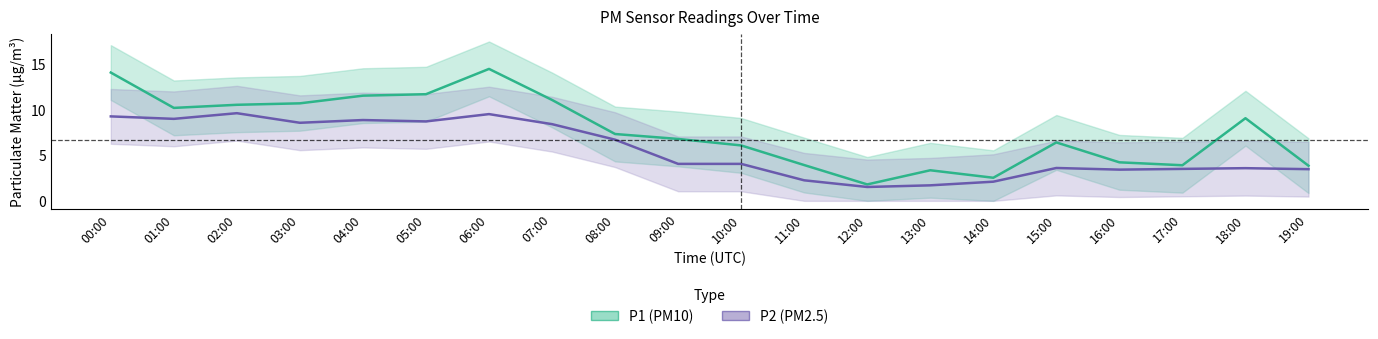

What is the label of the 16th point from the left?

15:00